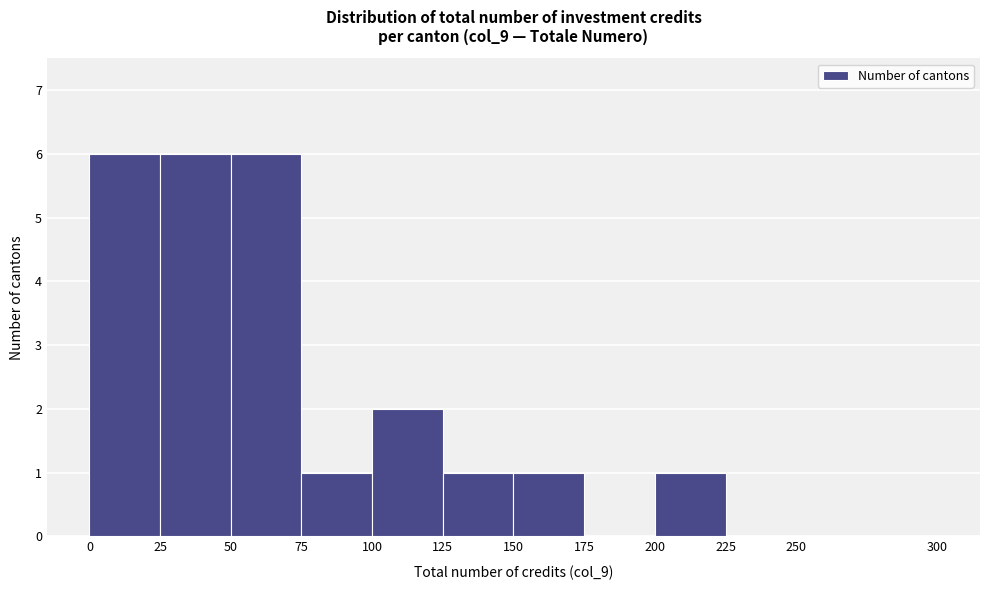

Reading left to right, transcribe this chart: for each bar, give the range it covers on the x-axis and its height. The values are not printed on the chart, so give them approximately, as read against the axis.

0 to 25: 6
25 to 50: 6
50 to 75: 6
75 to 100: 1
100 to 125: 2
125 to 150: 1
150 to 175: 1
175 to 200: 0
200 to 225: 1
225 to 250: 0
250 to 300: 0